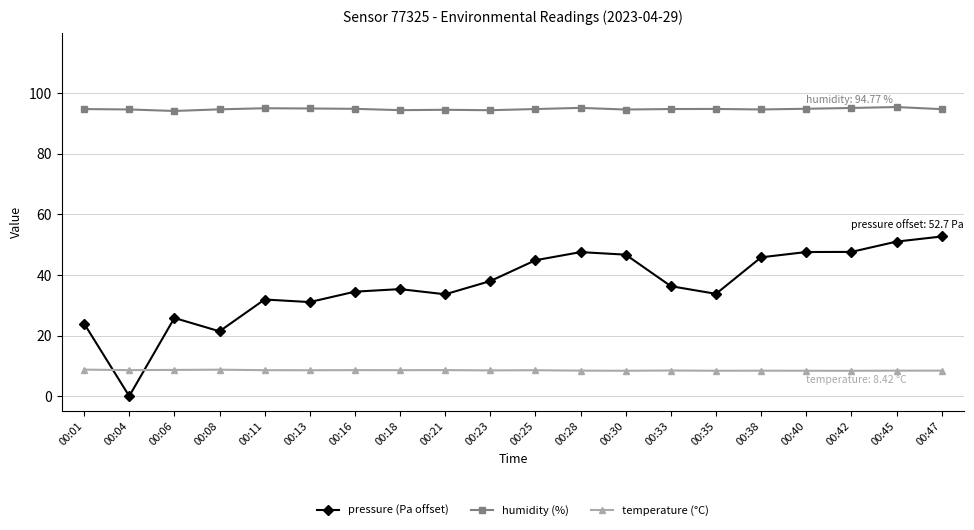

How many lines are shown in the chart?

3